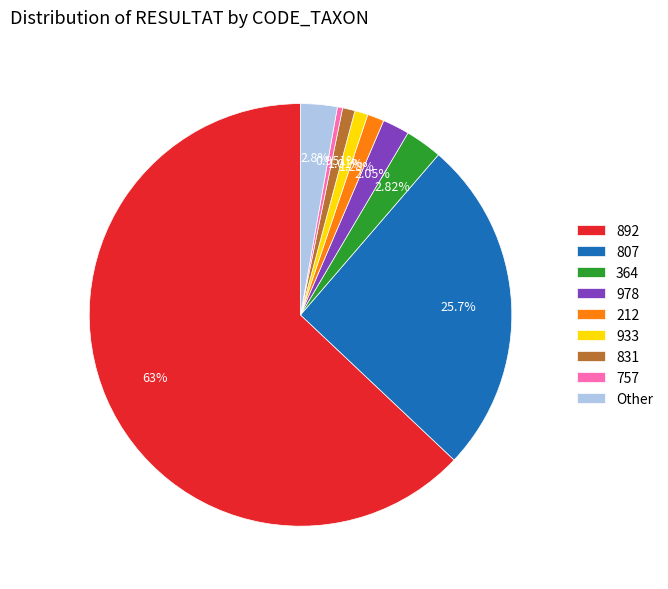

Approximately how many times larger is the value at 978 compared to 364?

0.7